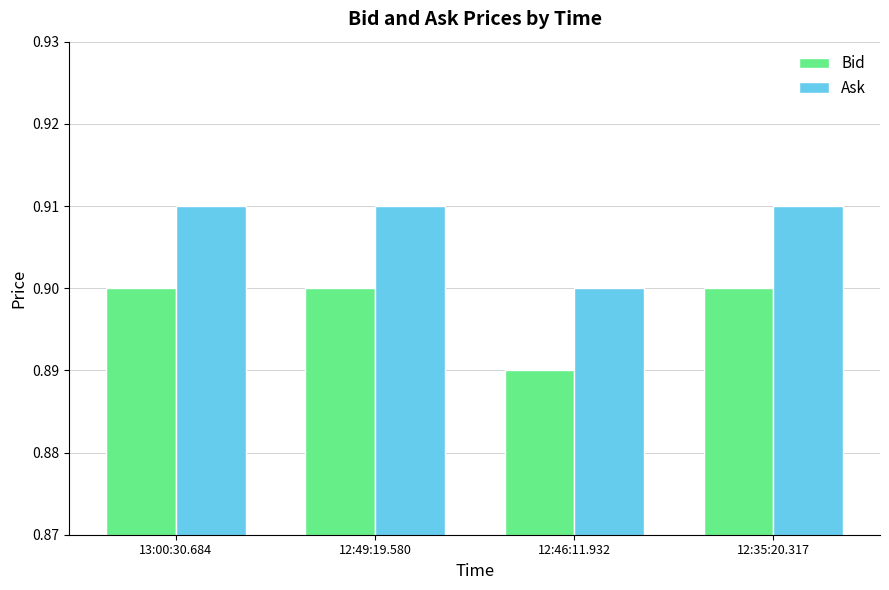

What position from the right is 12:49:19.580?

3